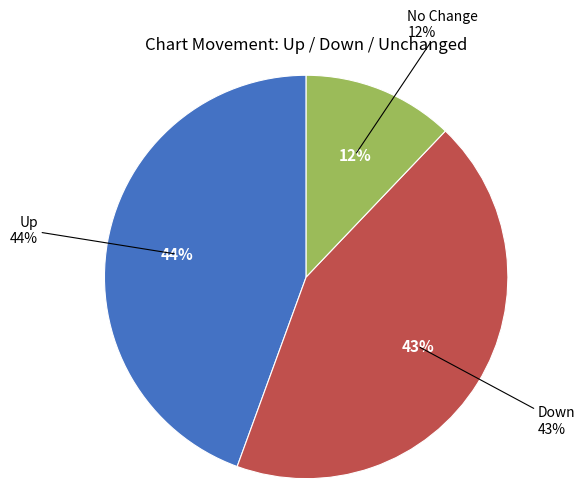

Count the number of slices in the pie.

3